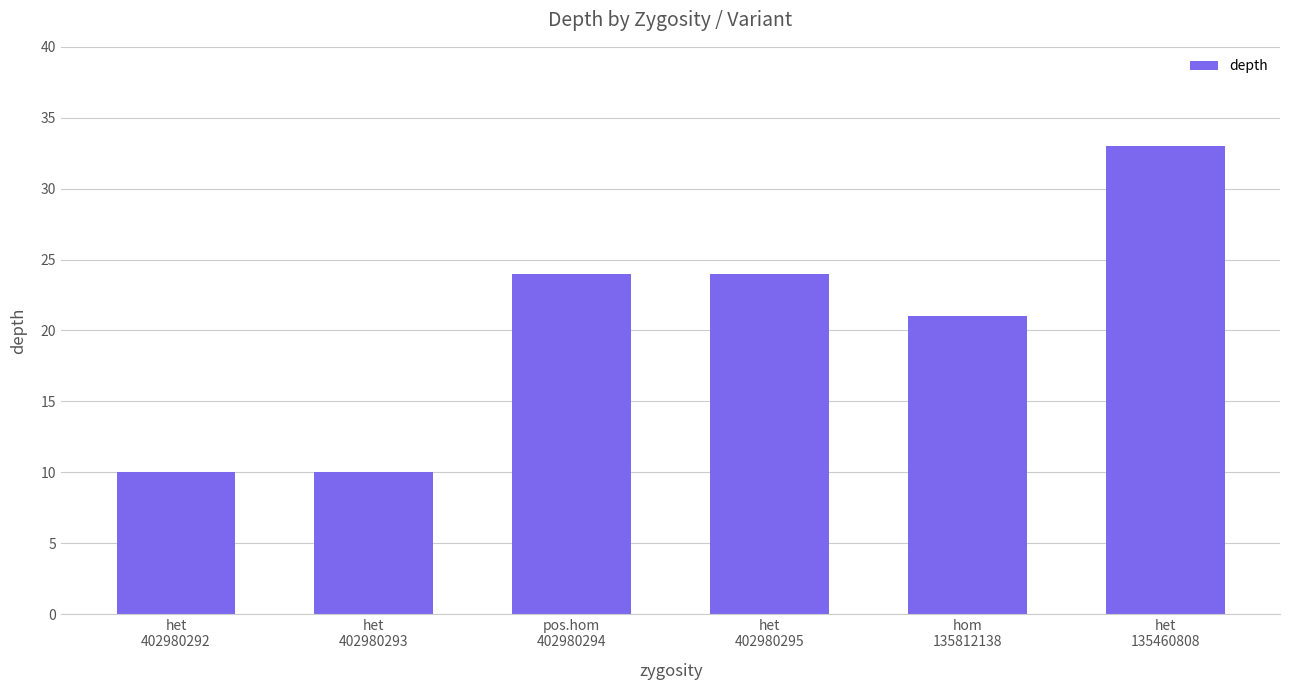

What is the ratio of the value at pos.hom
402980294 to the value at het
402980295?

1.0